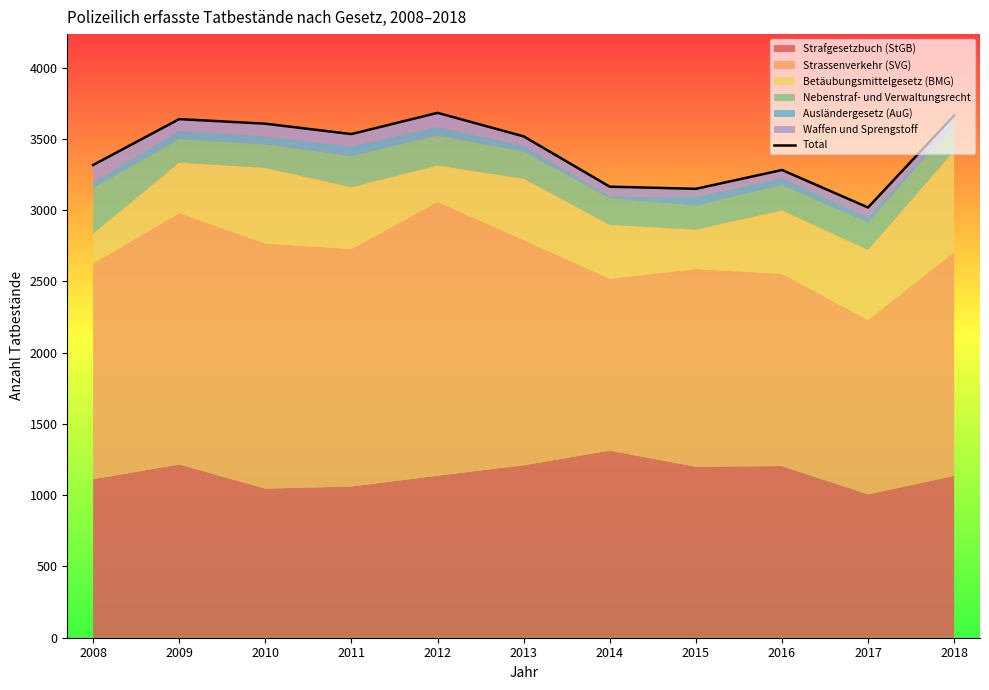

How many data points are less than 3518?

5